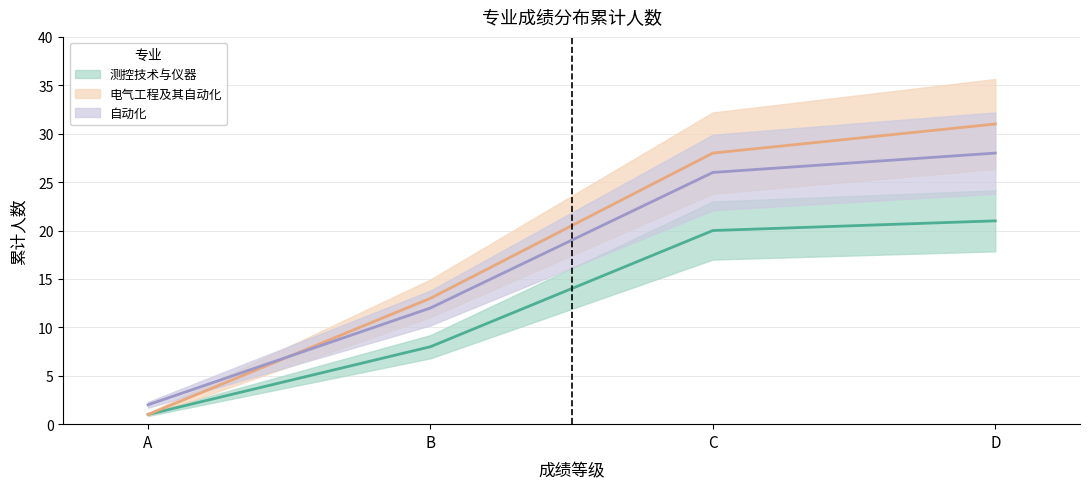

What is the label of the 15th point from the right?

B